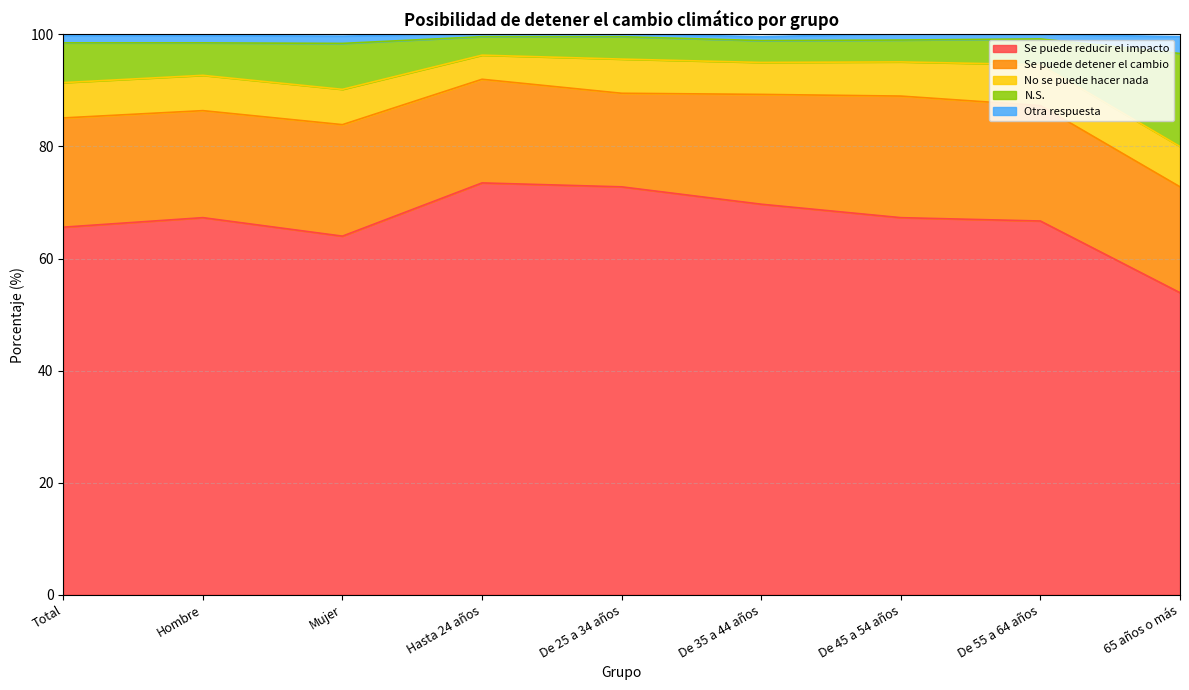

Is it true that Se puede reducir el impacto equals 27.0 at De 55 a 64 años?

False